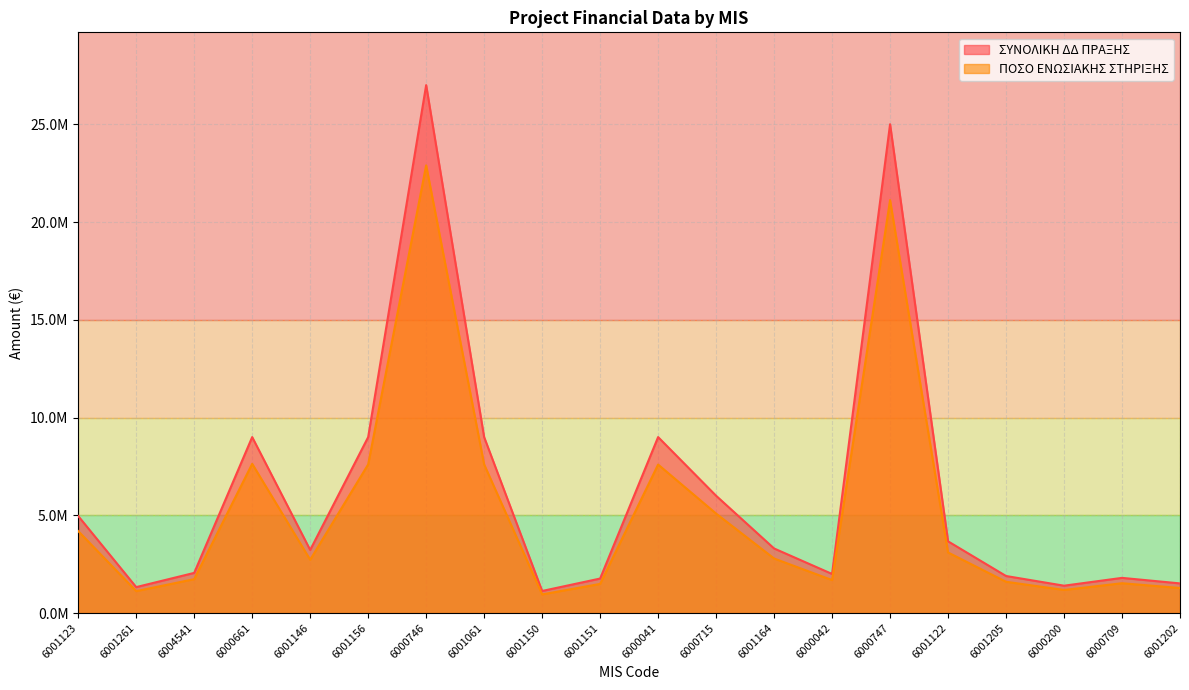

What is the sum of all ΠΟΣΟ ΕΝΩΣΙΑΚΗΣ ΣΤΗΡΙΞΗΣ values?

104924392.2